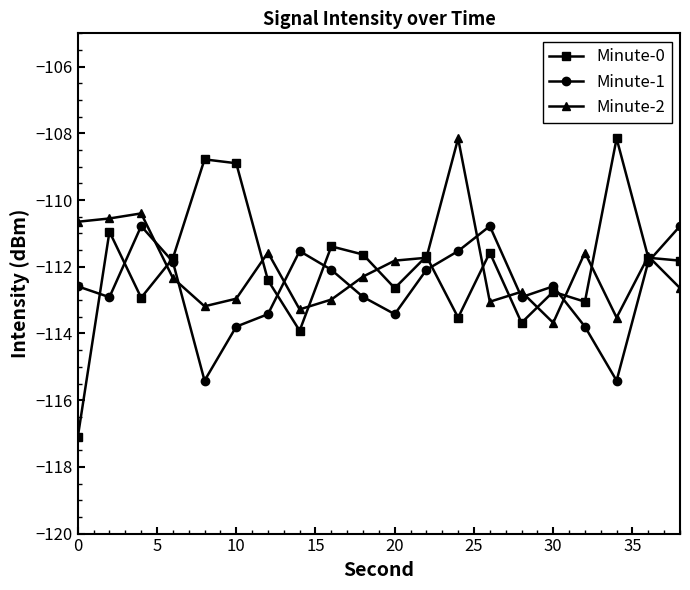

How many interior local peaks does the Minute-1 series have?

4